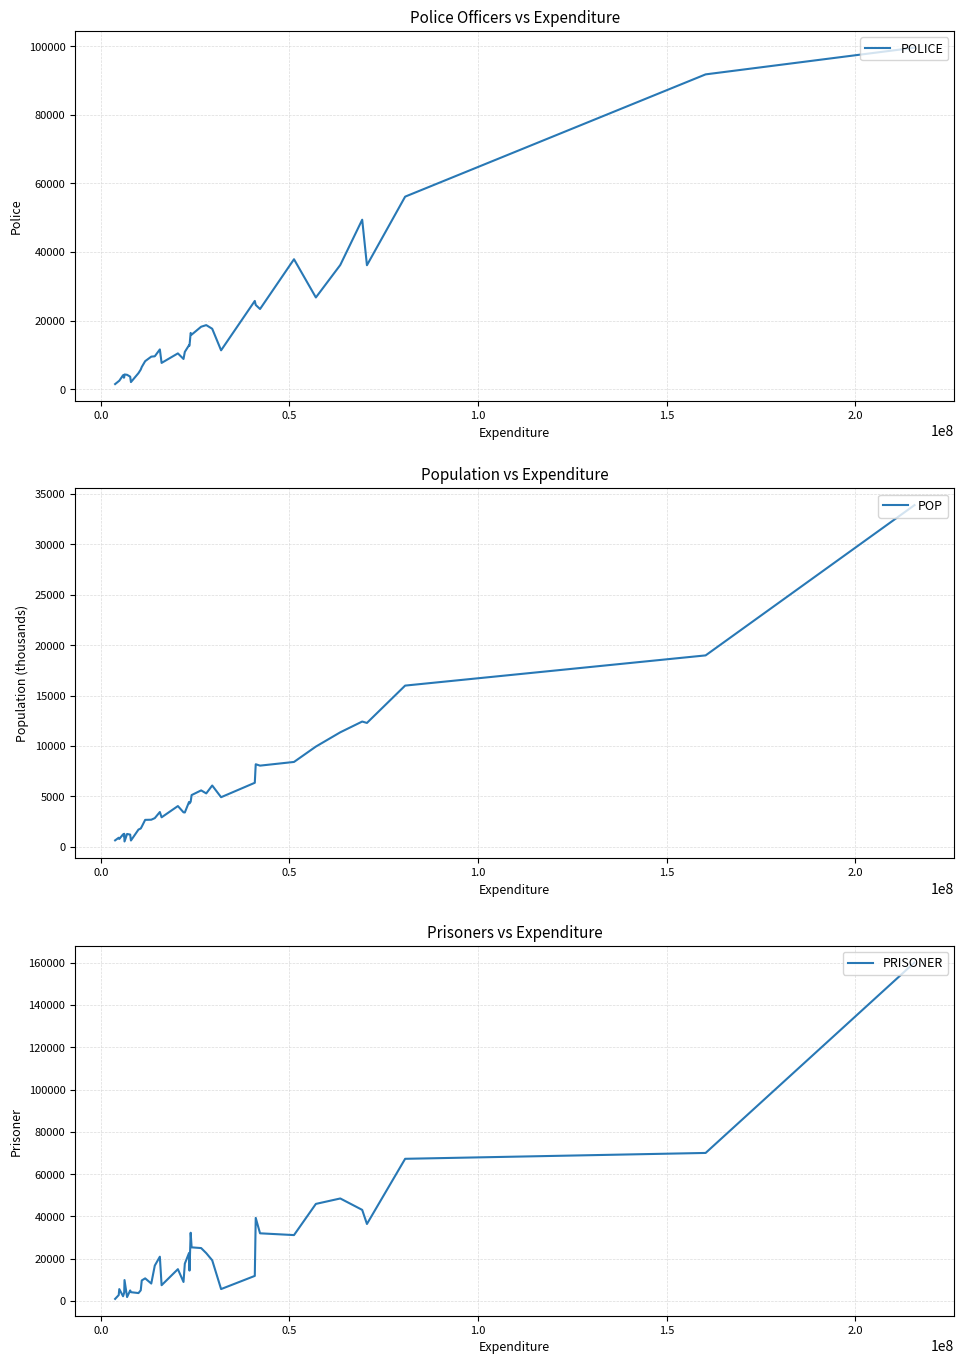

True or false: POLICE and POP cross at least once.

False